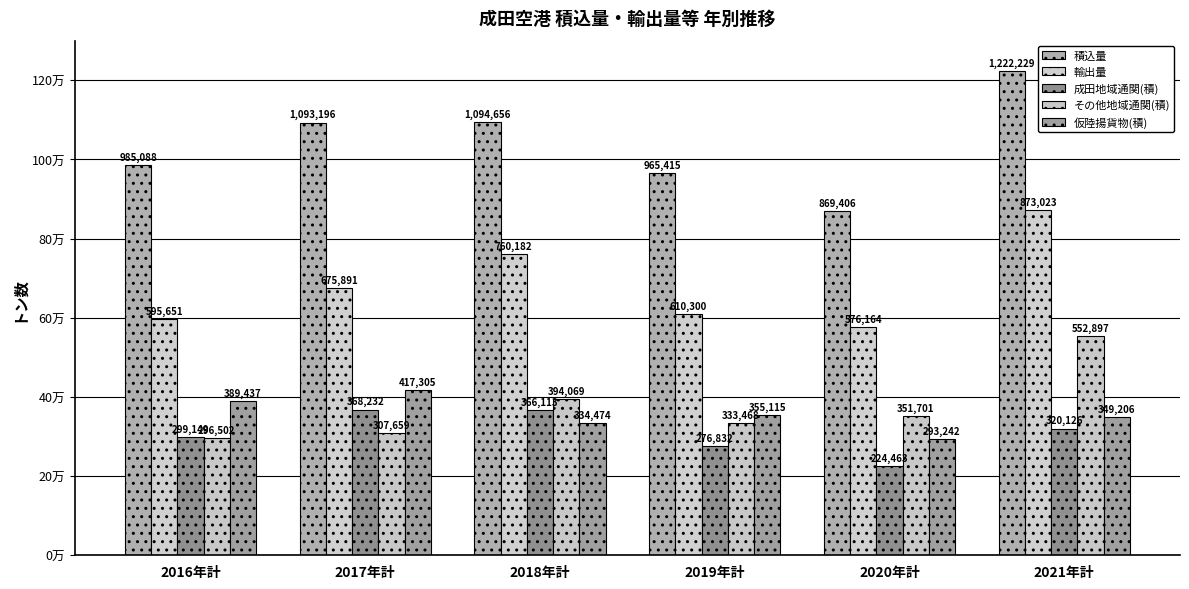

How many 仮陸揚貨物(積) values are between 334474 and 389437?

4